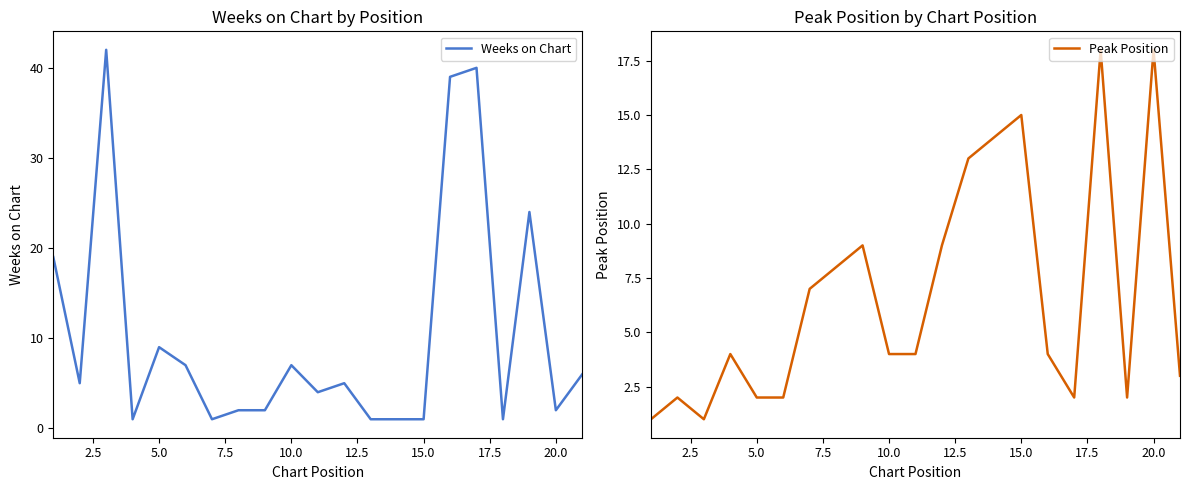

What is the lowest value of the Peak Position series?

1